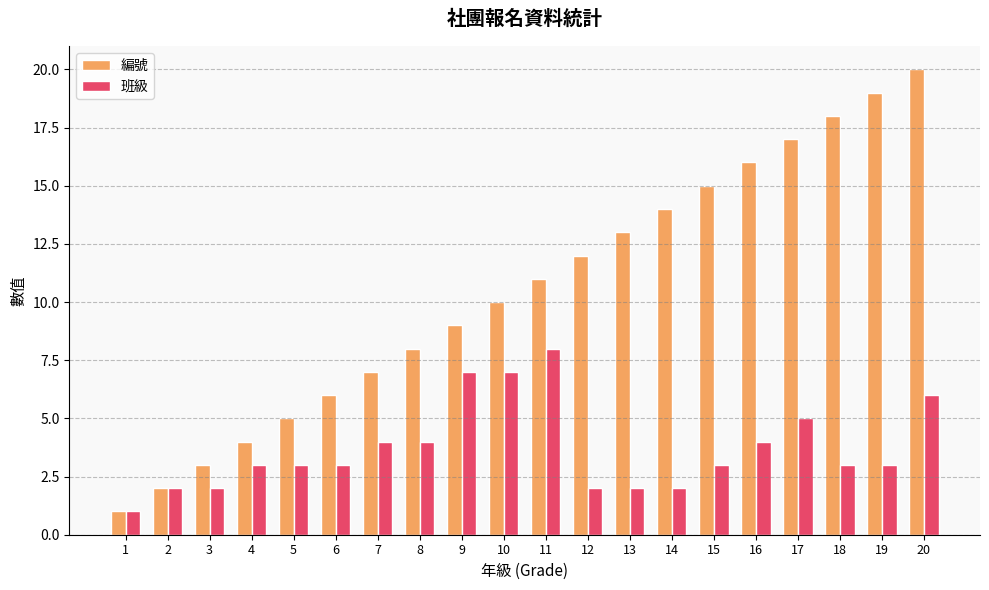

What is the difference between the maximum and minimum values in the 班級 series?

7